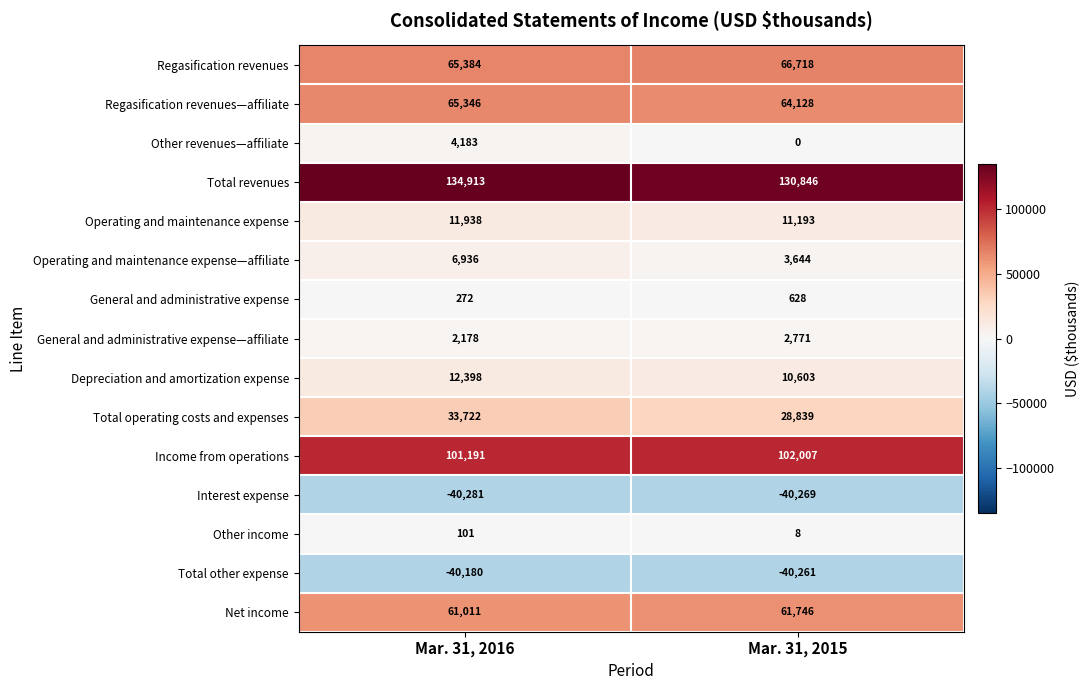

Which category has the lowest value across all series?

Mar. 31, 2016